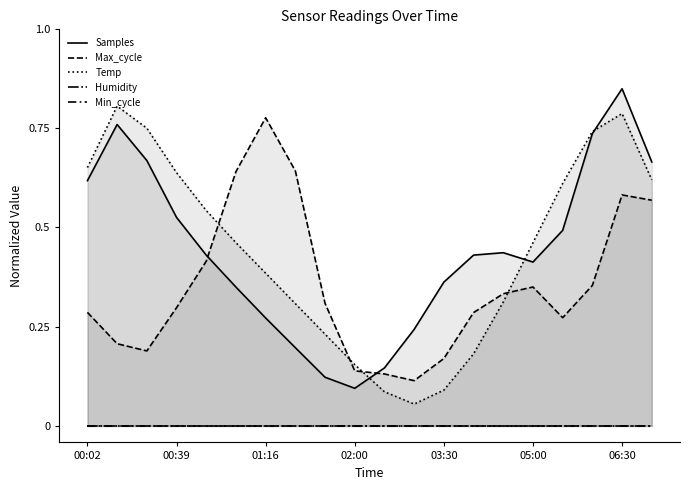

Between which two adjacent categories do Temp and Samples first intersect?

9 and 10